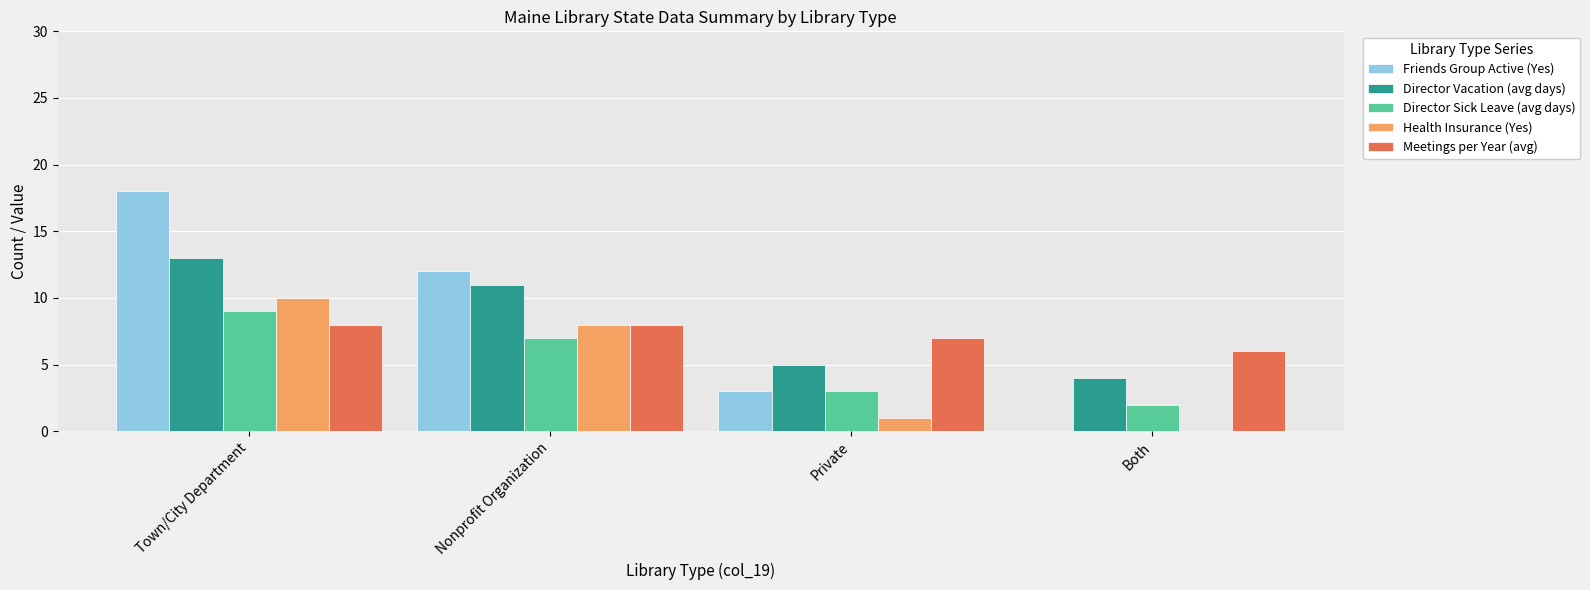

What is the sum of the Friends Group Active (Yes) values at Nonprofit Organization and Both?

12